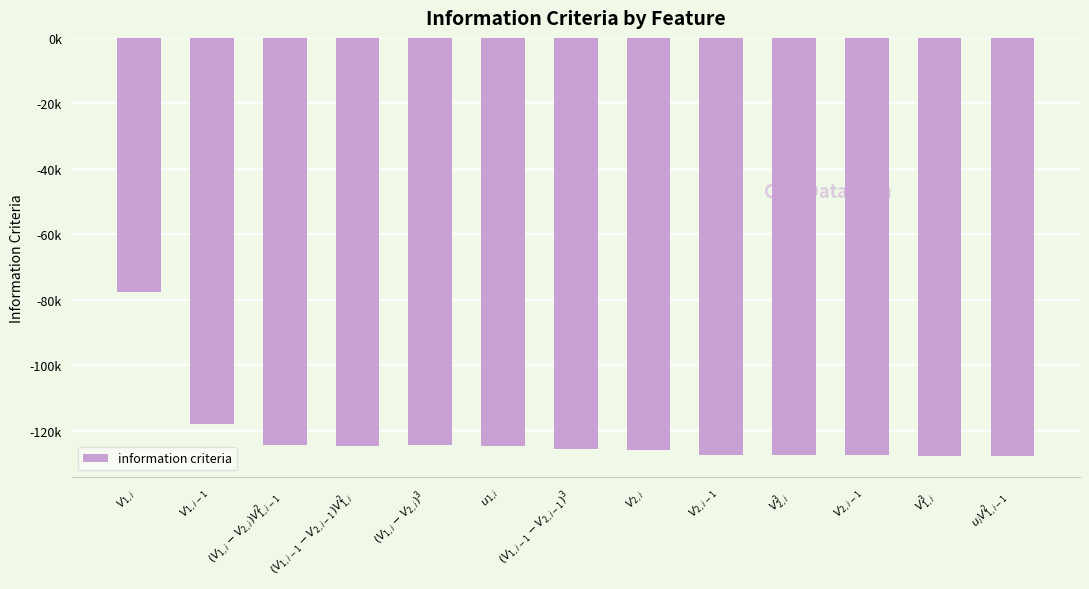

What is the smallest value displayed?

-127608.7